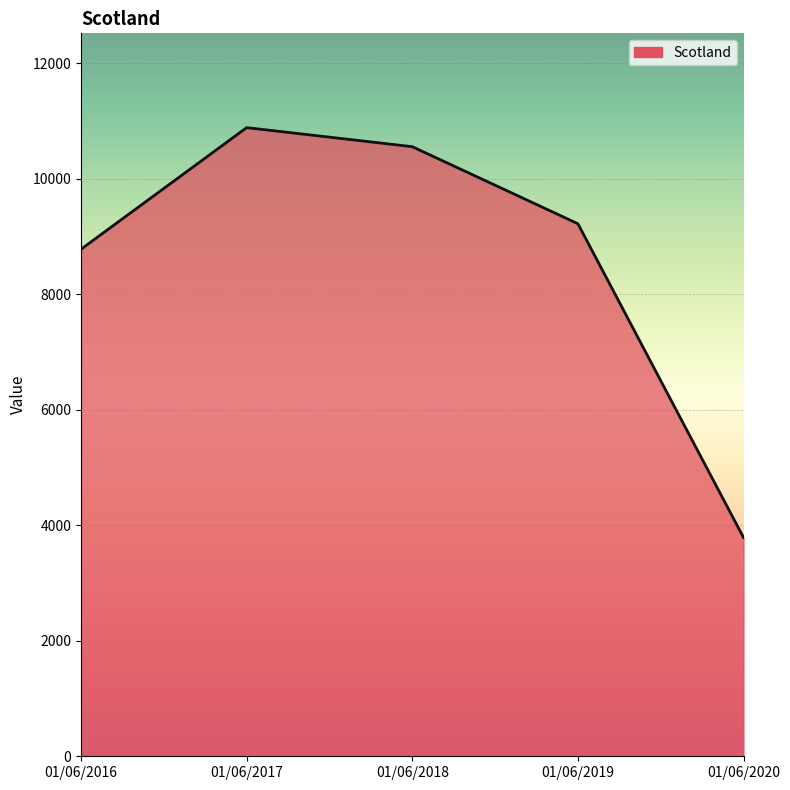

Does the chart display data point markers on the line(s)?

No